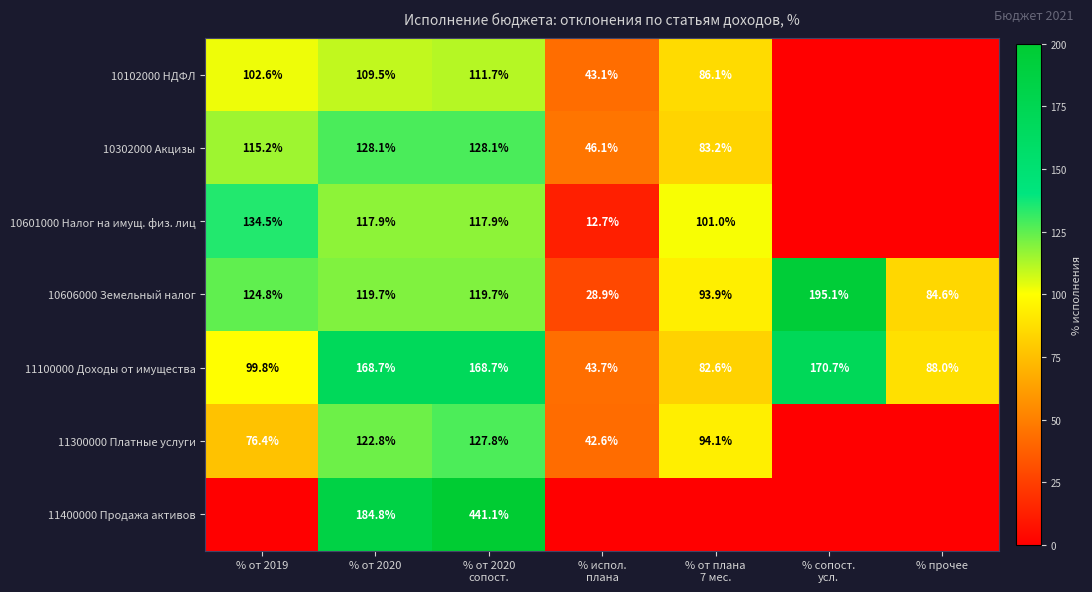

How many distinct data groups are displayed?

7